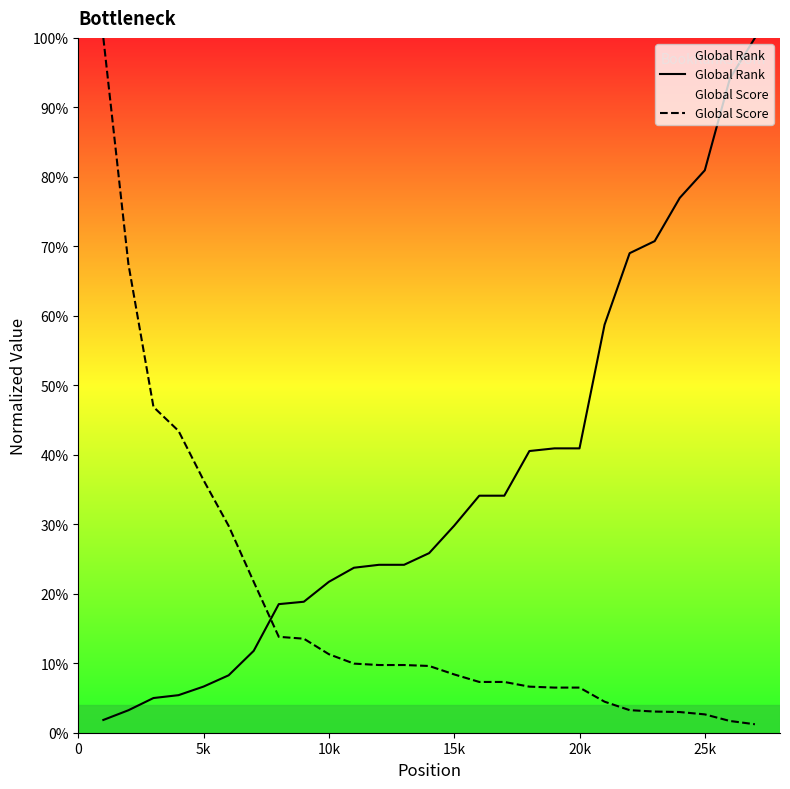

True or false: Global Score and Global Rank intersect in this chart.

True